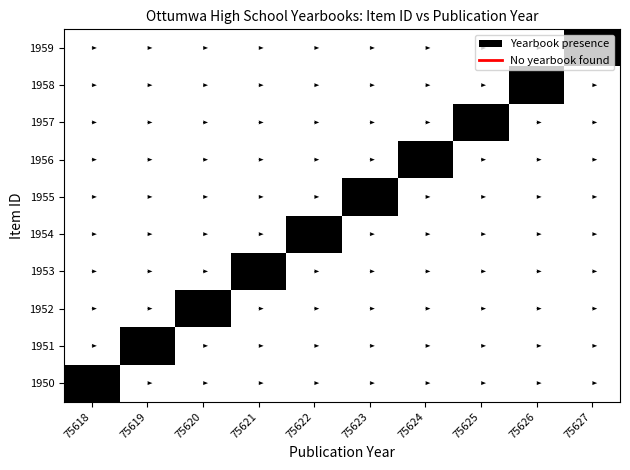

Which series changed the most between 75618 and 75621?

1950